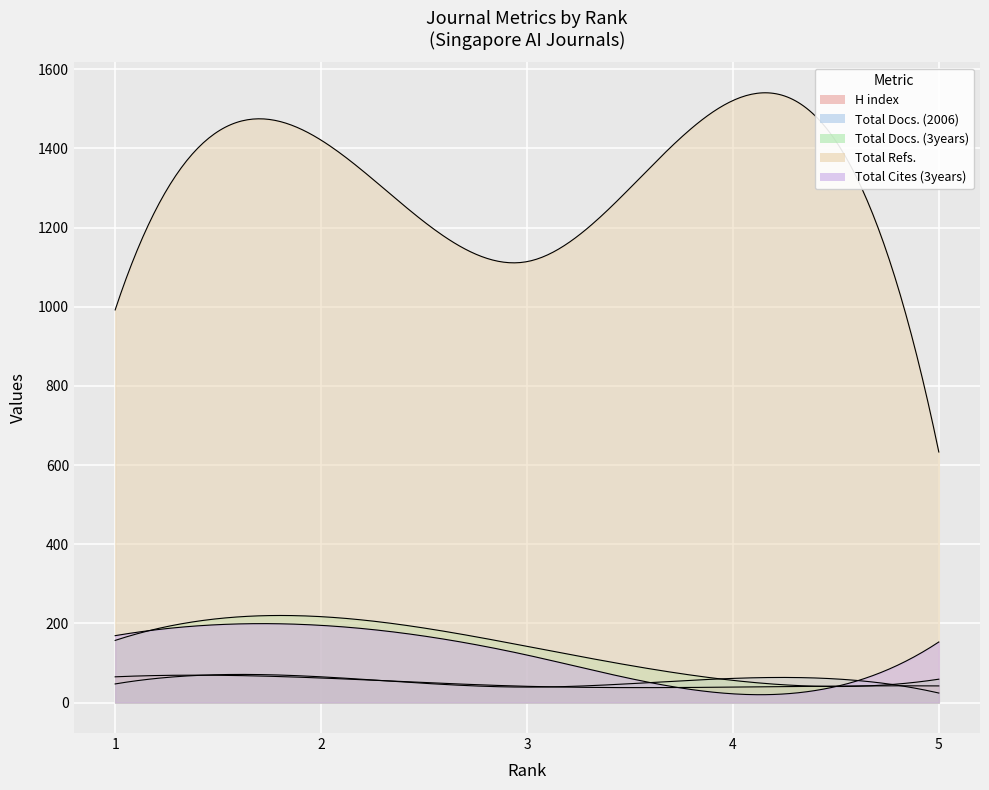

Is the value of Total Refs. at 1 greater than the value of Total Cites (3years) at 4?

Yes